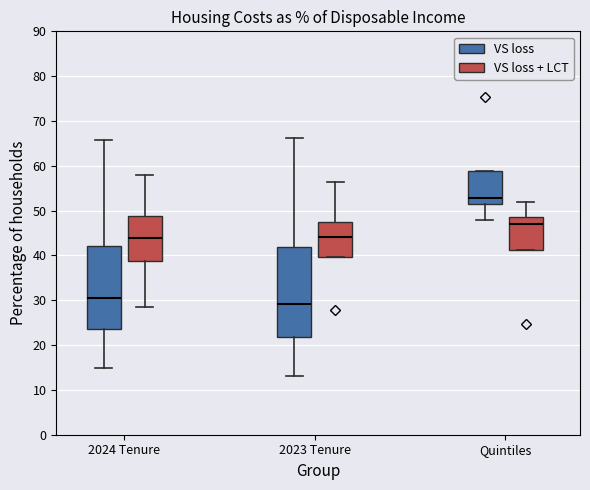

Reading left to right, transcribe this box plot: for each box, give where its median line is, the range the box spans, and where its two whiskers end, as read against the y-axis. The values are not printed on the chart, so give them approximately, as read against the axis.

2024 Tenure (VS loss): median 30, box 24 to 42, whiskers 15 to 66
2024 Tenure (VS loss + LCT): median 44, box 39 to 49, whiskers 28 to 58
2023 Tenure (VS loss): median 29, box 22 to 42, whiskers 13 to 66
2023 Tenure (VS loss + LCT): median 44, box 40 to 47, whiskers 40 to 56
Quintiles (VS loss): median 53, box 51 to 59, whiskers 48 to 59
Quintiles (VS loss + LCT): median 47, box 41 to 49, whiskers 41 to 52